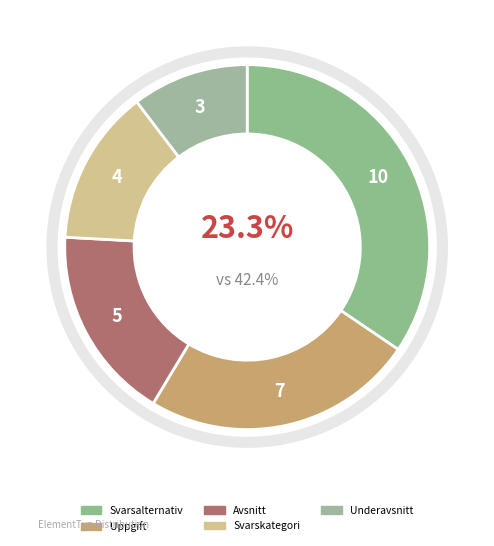

Is Svarskategori the majority of the pie?

No